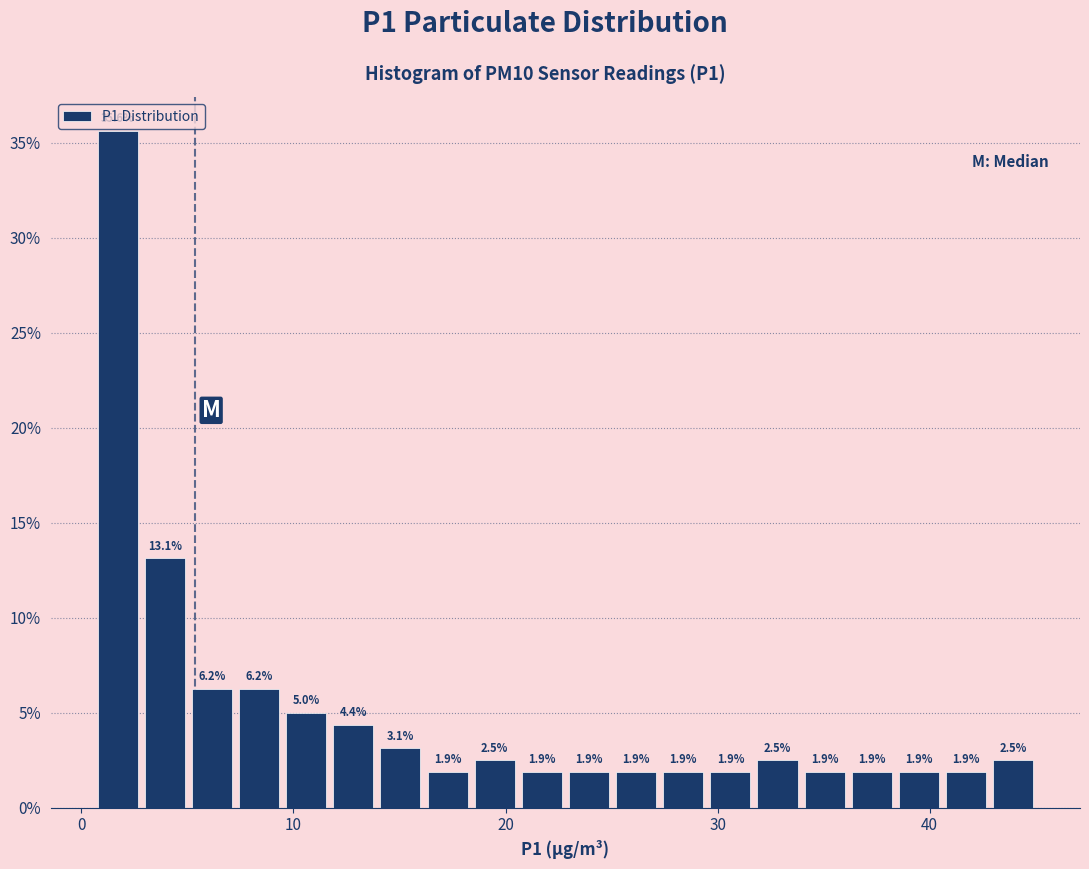

Around what value on the x-axis is the tallest bar? Give the approximate position of its centre, as read against the axis.

2